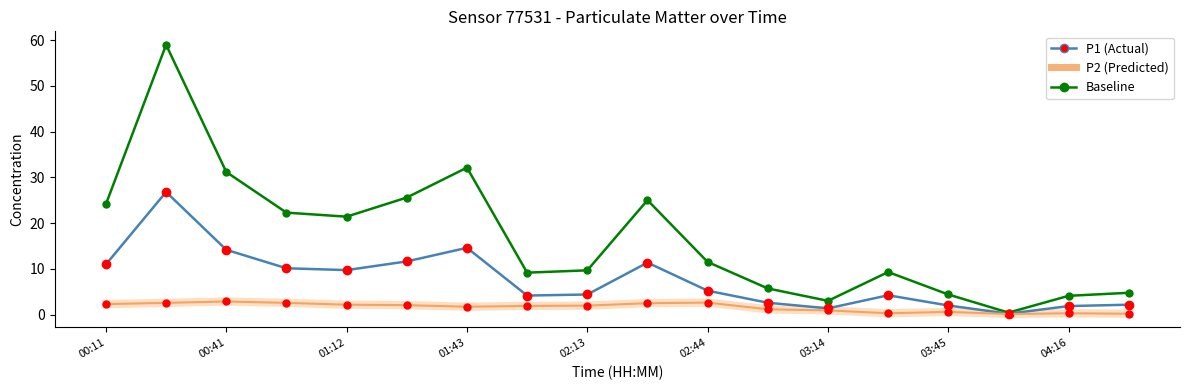

Which series has the largest total across all categories?

Baseline